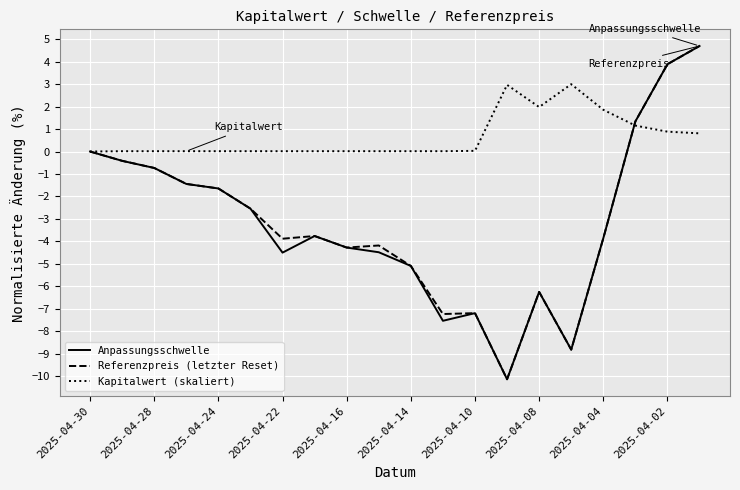

What is the maximum value shown in the chart?

4.7